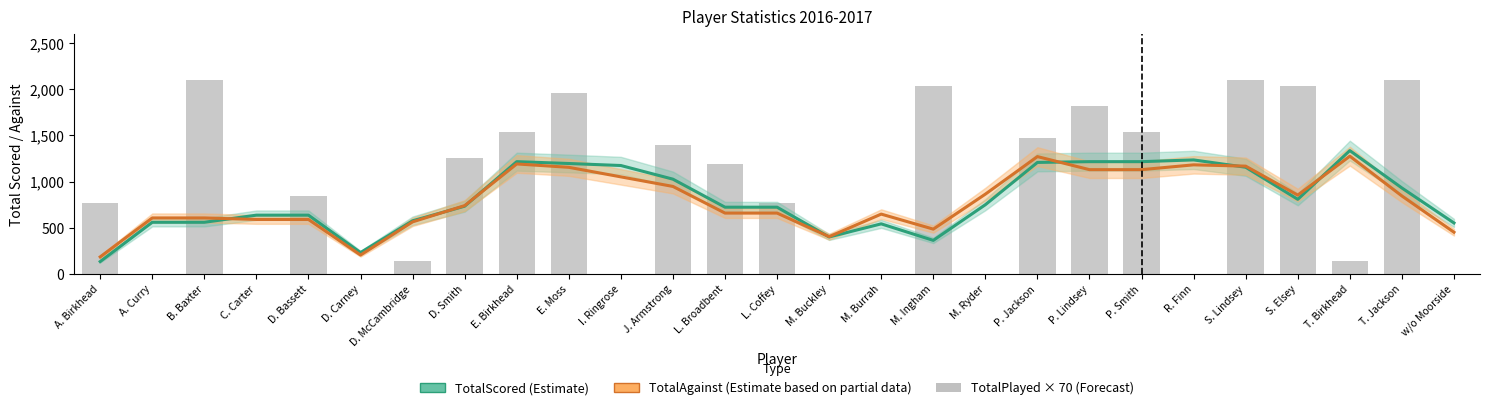

True or false: TotalScored (Estimate) has a value of 75.9 at A. Birkhead.

False